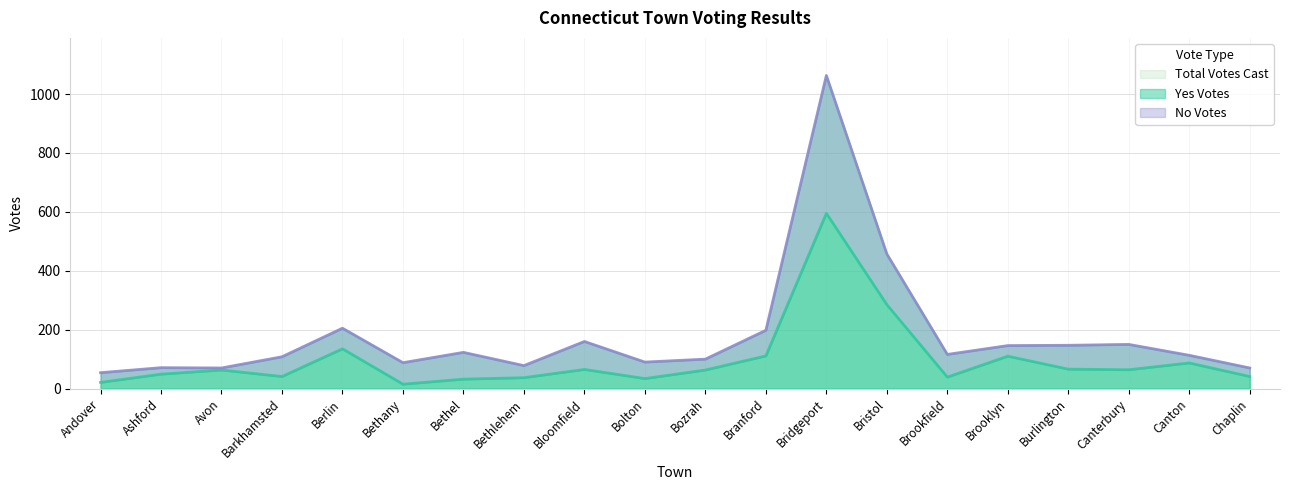

What is the difference between the Total Votes Cast values at Bolton and Bridgeport?

973